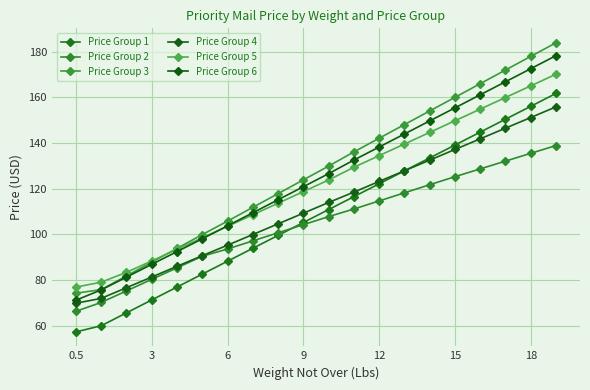

True or false: Price Group 1 has more than 1 points higher than both neighbors.

False